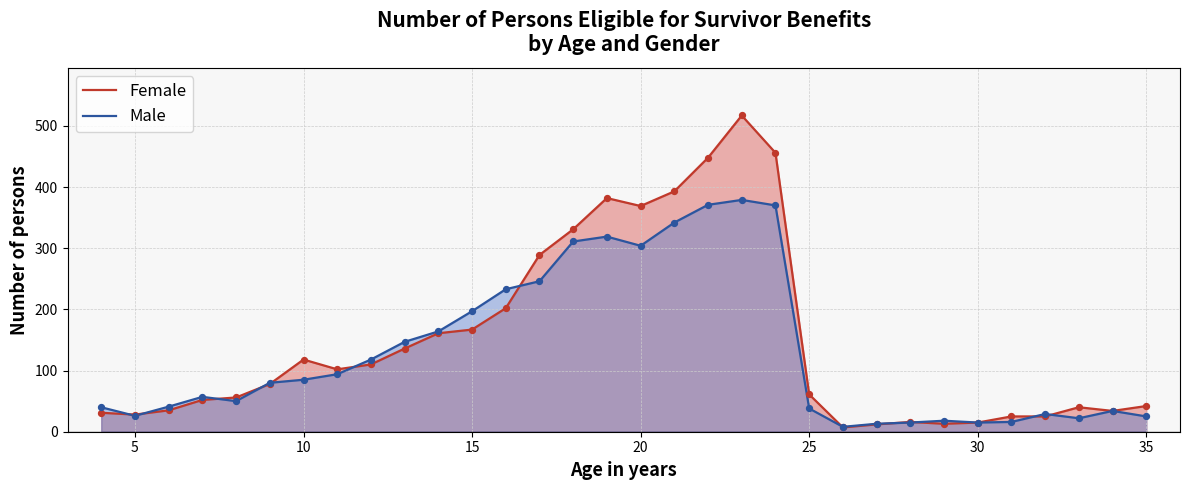

What is the maximum value shown in the chart?

517